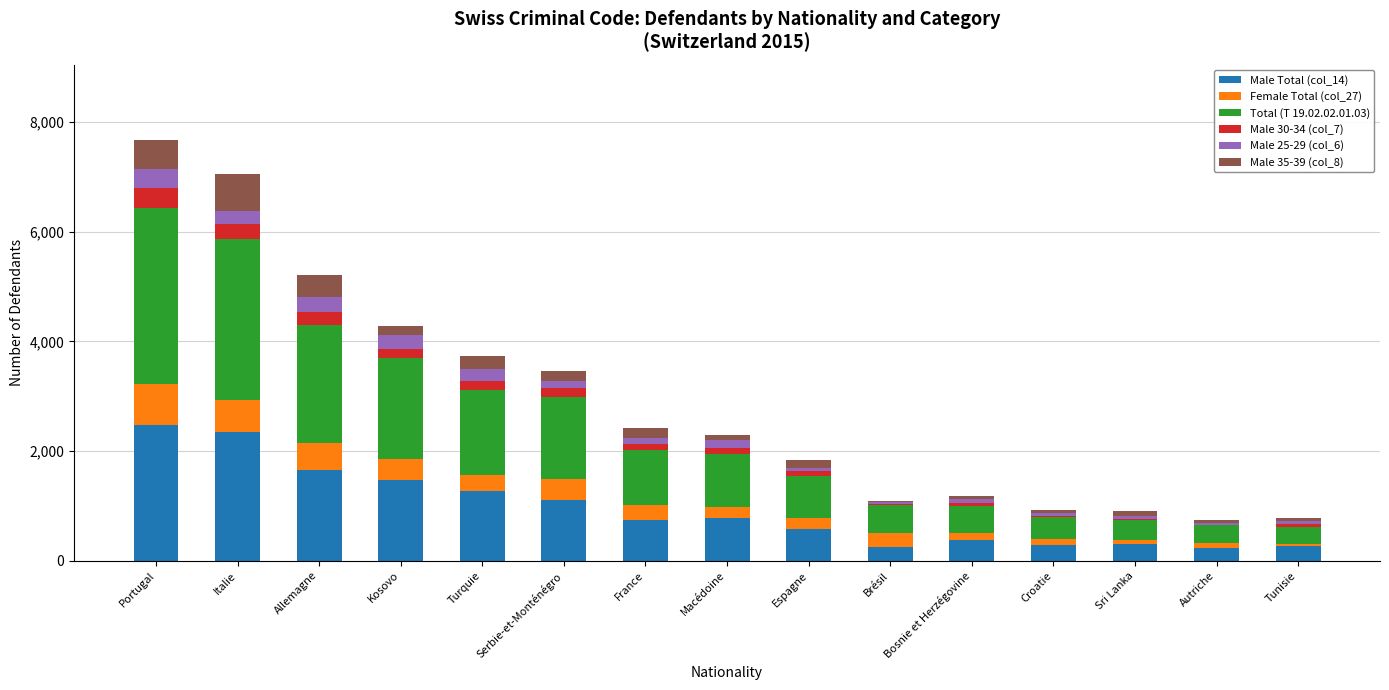

Count the number of data series in this chart.

6